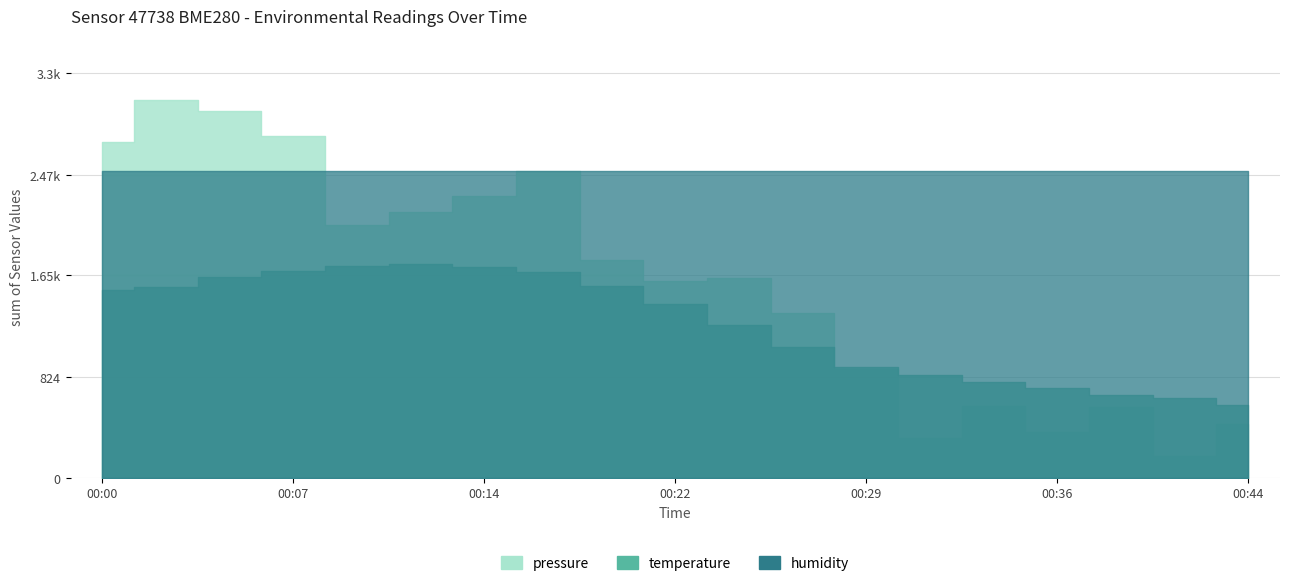

What is the average value of the temperature series?

1248.4